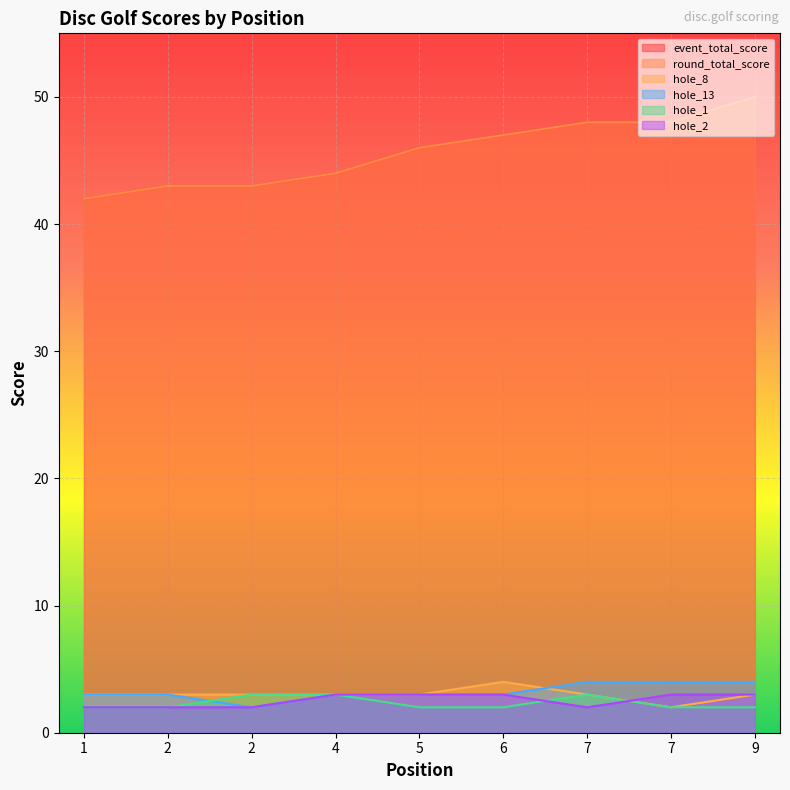

Rank the categories by event_total_score value from highest to lowest.

9, 7, 7, 6, 5, 4, 2, 2, 1